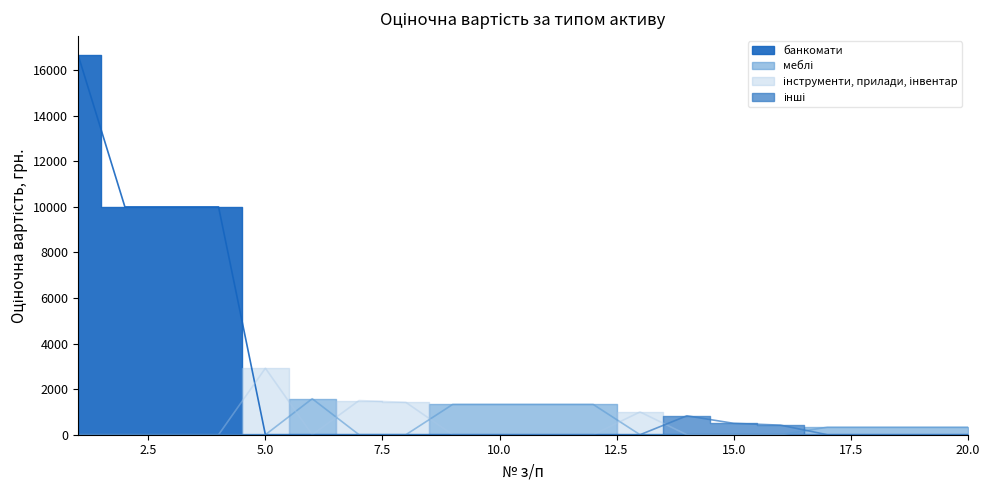

At which label is меблі closest to 790?

17